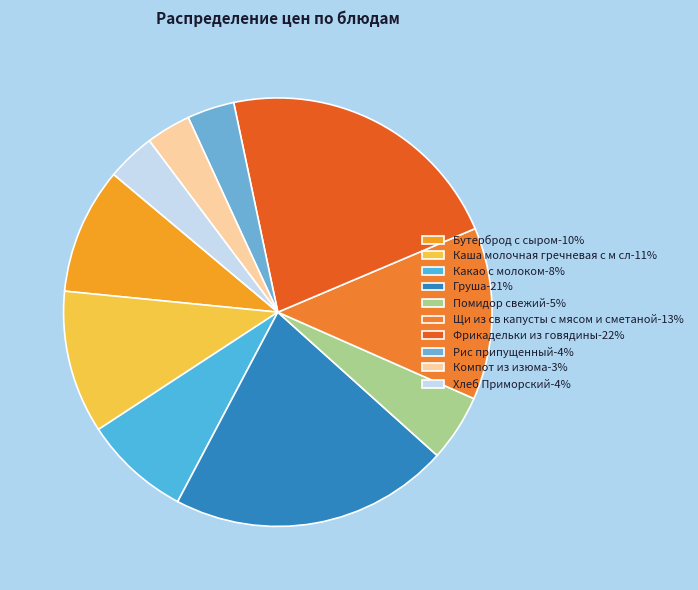

Is it true that Рис припущенный is 4% of the pie?

True